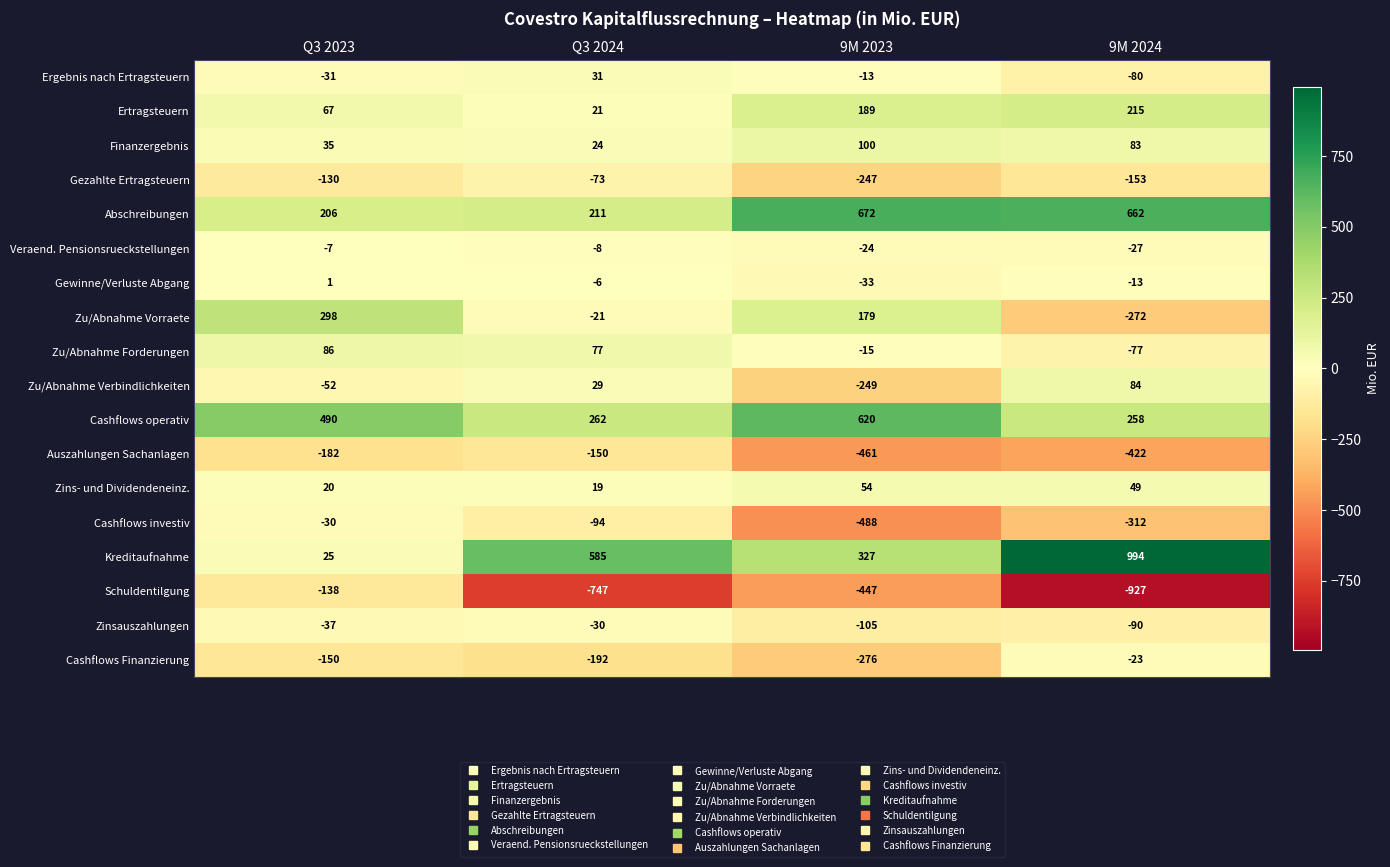

Which category has the lowest value across all series?

9M 2024